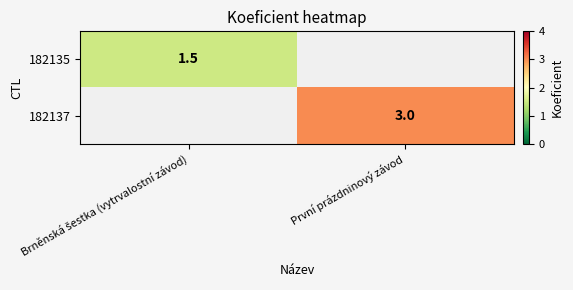

The 182137 series shows 3.0 at První prázdninový závod. True or false?

True